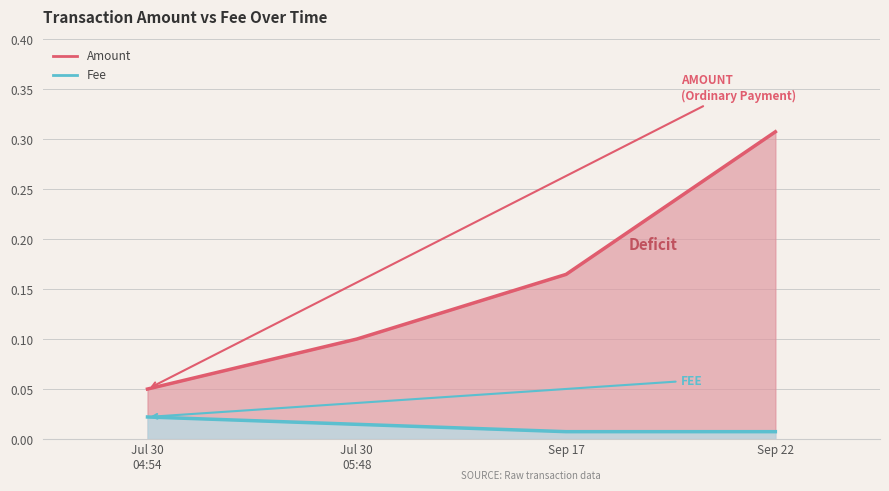

True or false: Amount has a value of 0.0 at Jul 30 04:54.

False